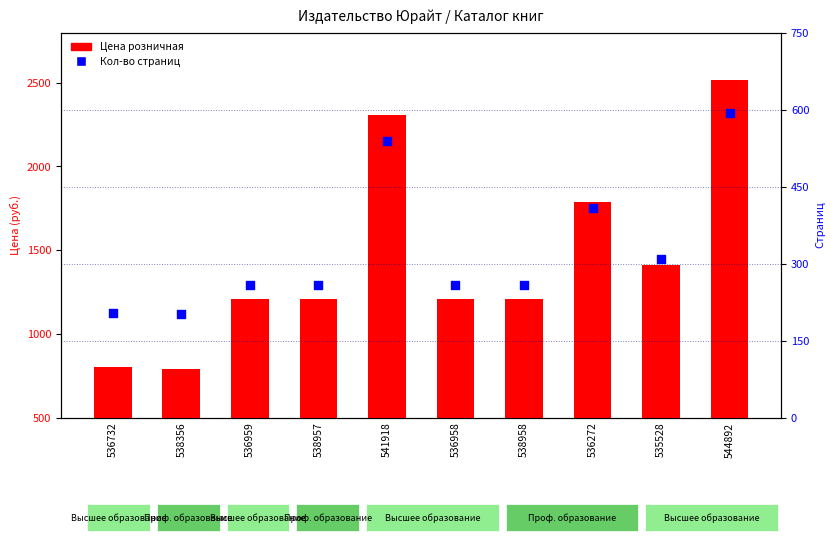

Which series reaches the maximum Y coordinate?

Цена розничная